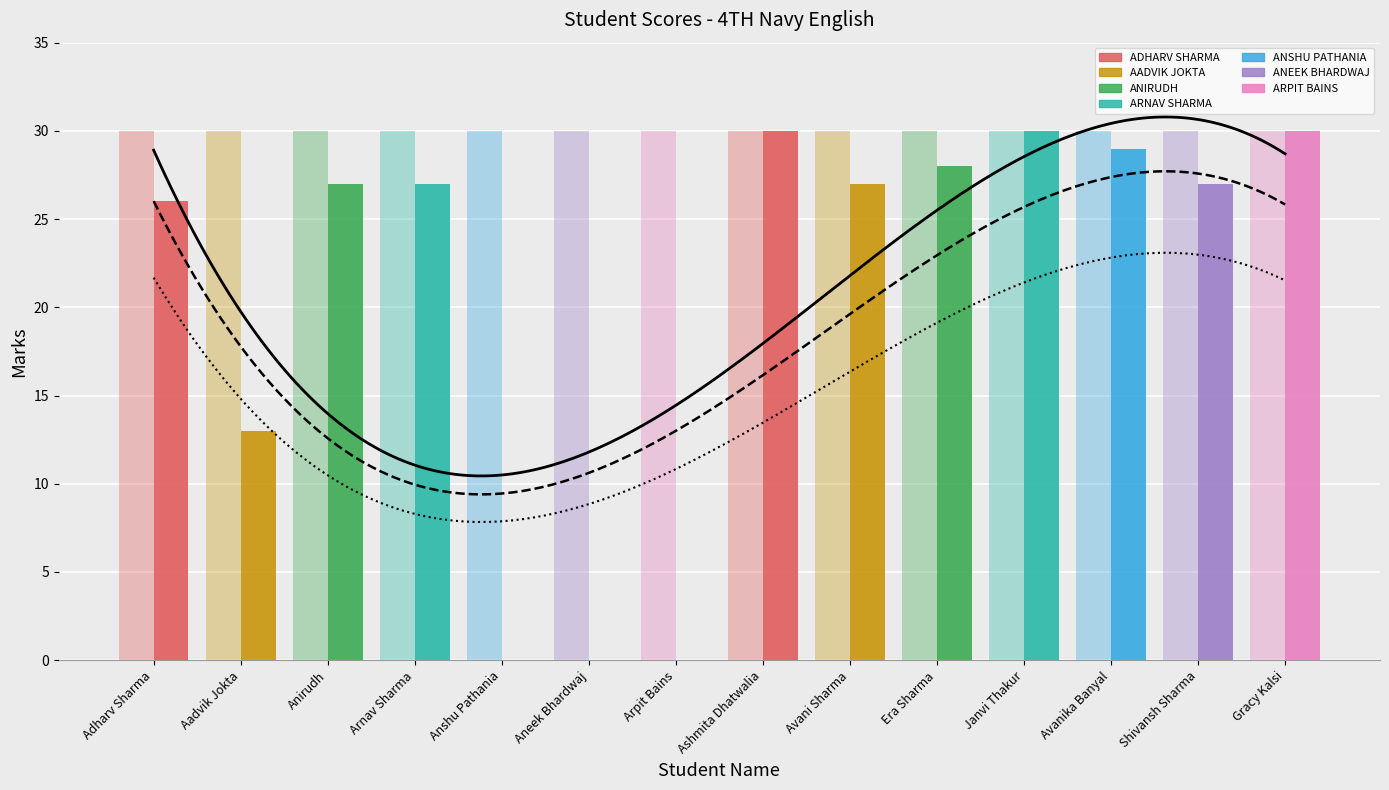

Where is the data nearest to the value 15?

Aadvik Jokta